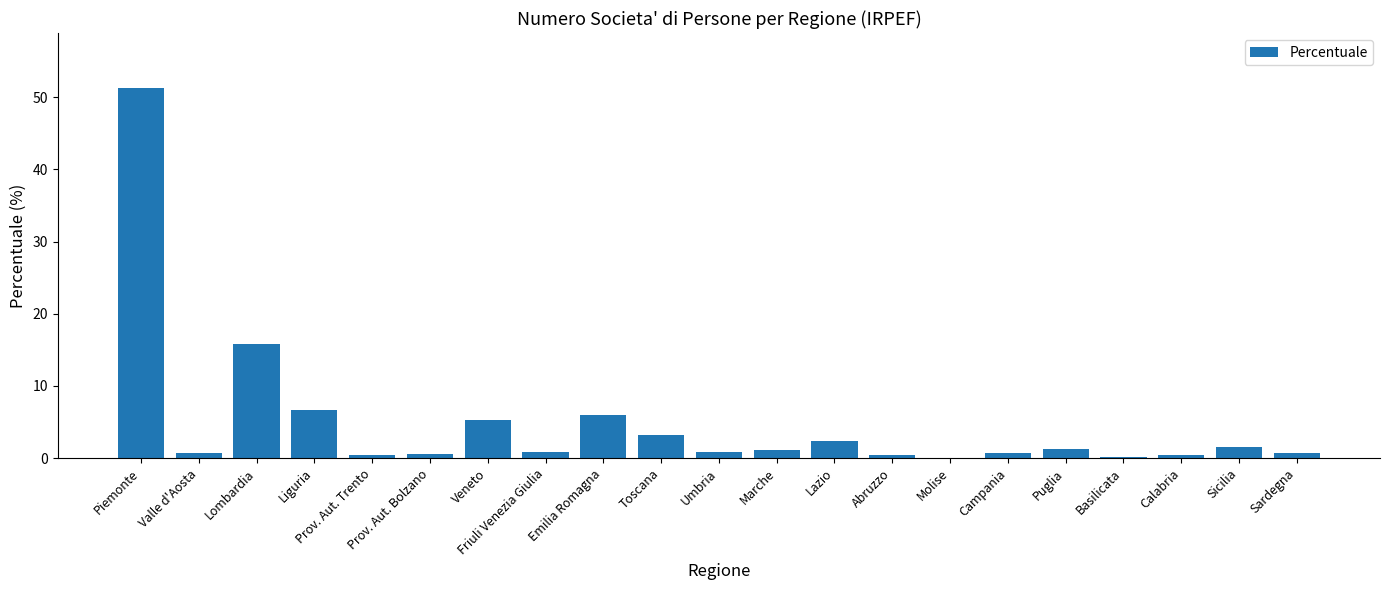

Are the bars horizontal?

No